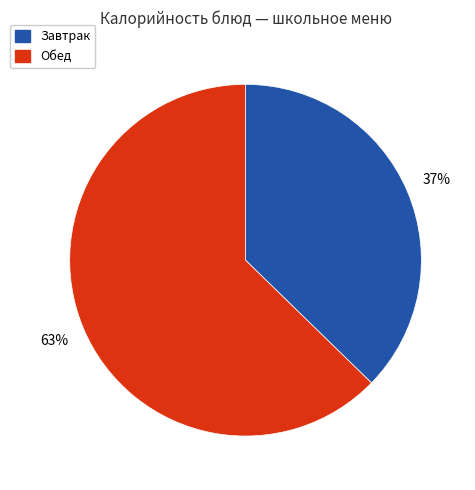

To the nearest percent, what is the combined percentage of Обед and Завтрак?

100%